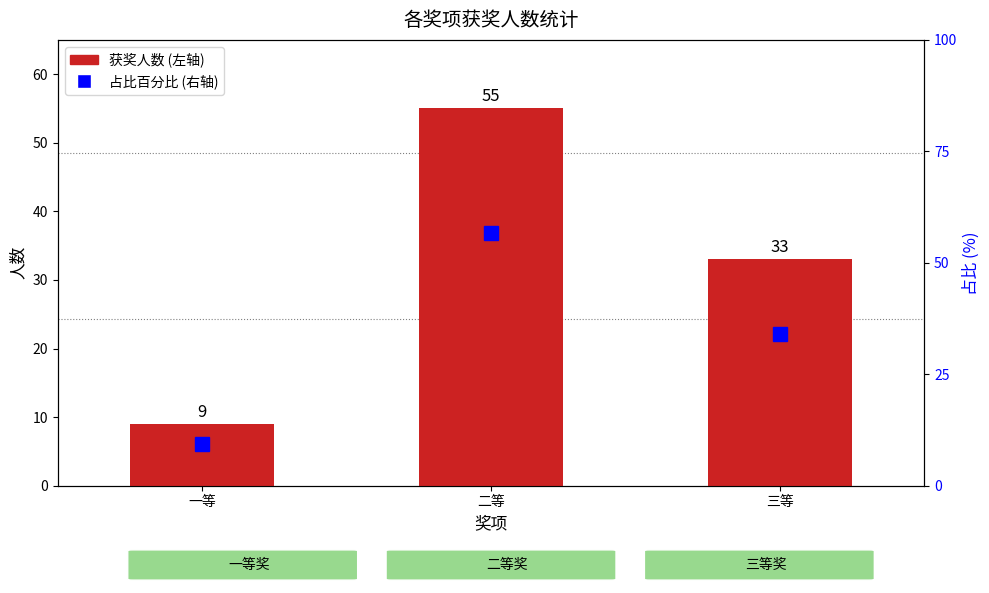

Is the value of 占比百分比 at 一等 greater than the value of 获奖人数 at 三等?

No